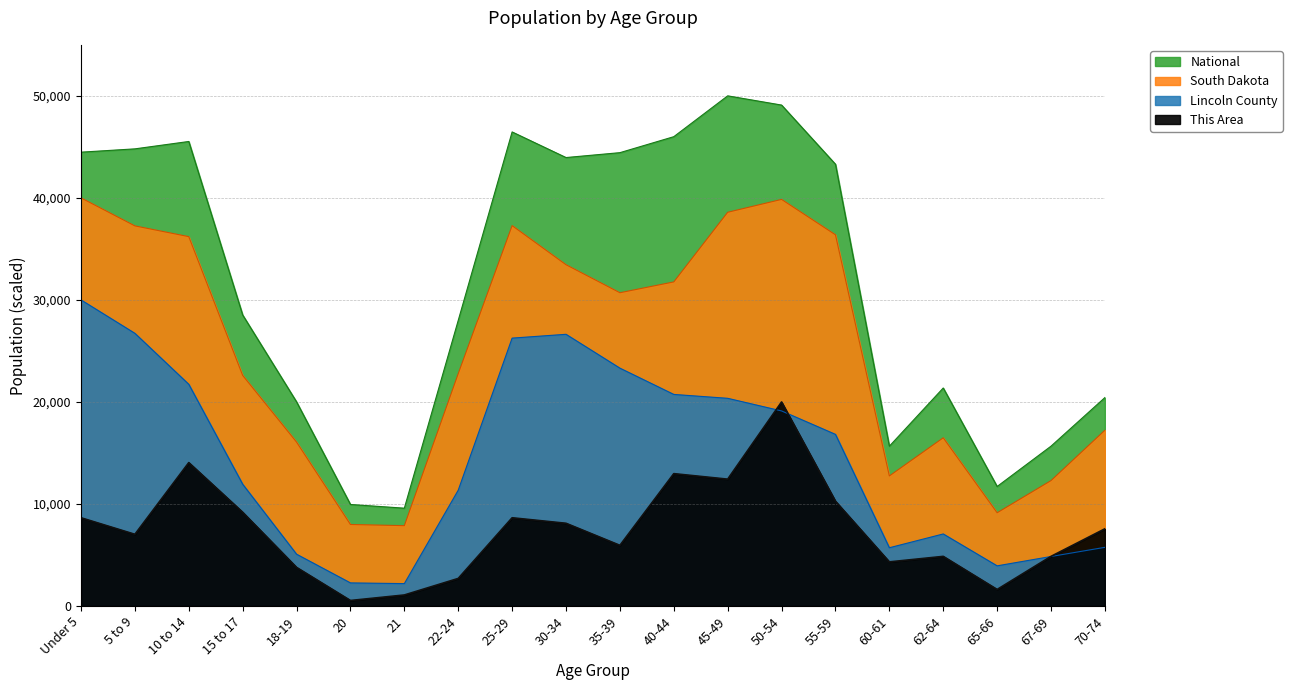

In Lincoln County, how many points are higher than both neighbors (excluding endpoints)?

2